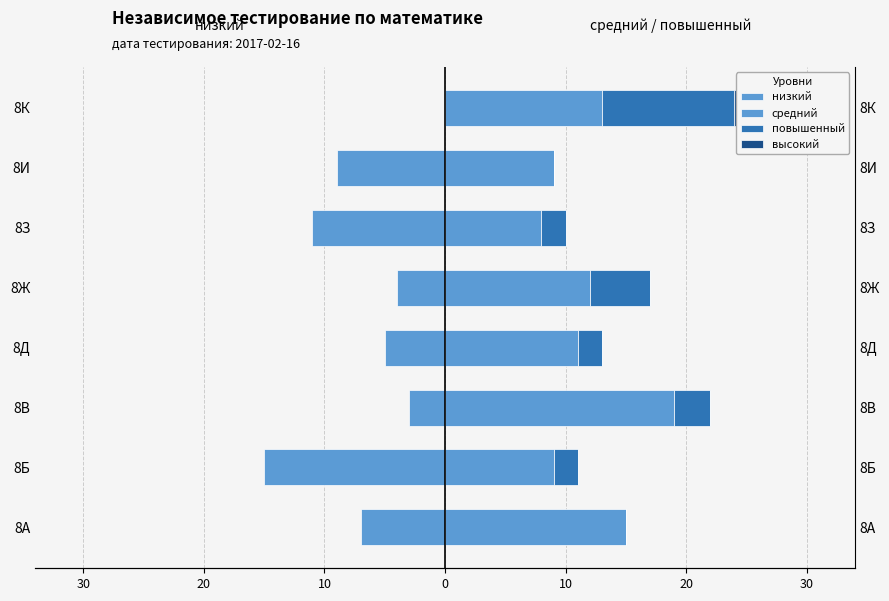

What is the average value of the повышенный series?

3